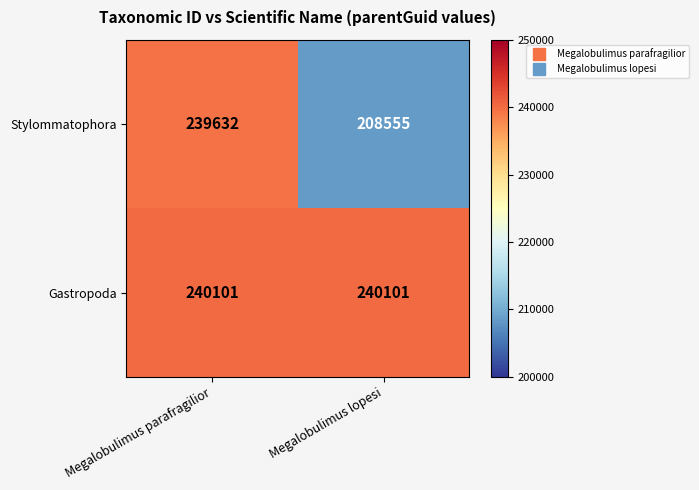

Rank the series at Megalobulimus lopesi from highest to lowest value.

Gastropoda, Stylommatophora